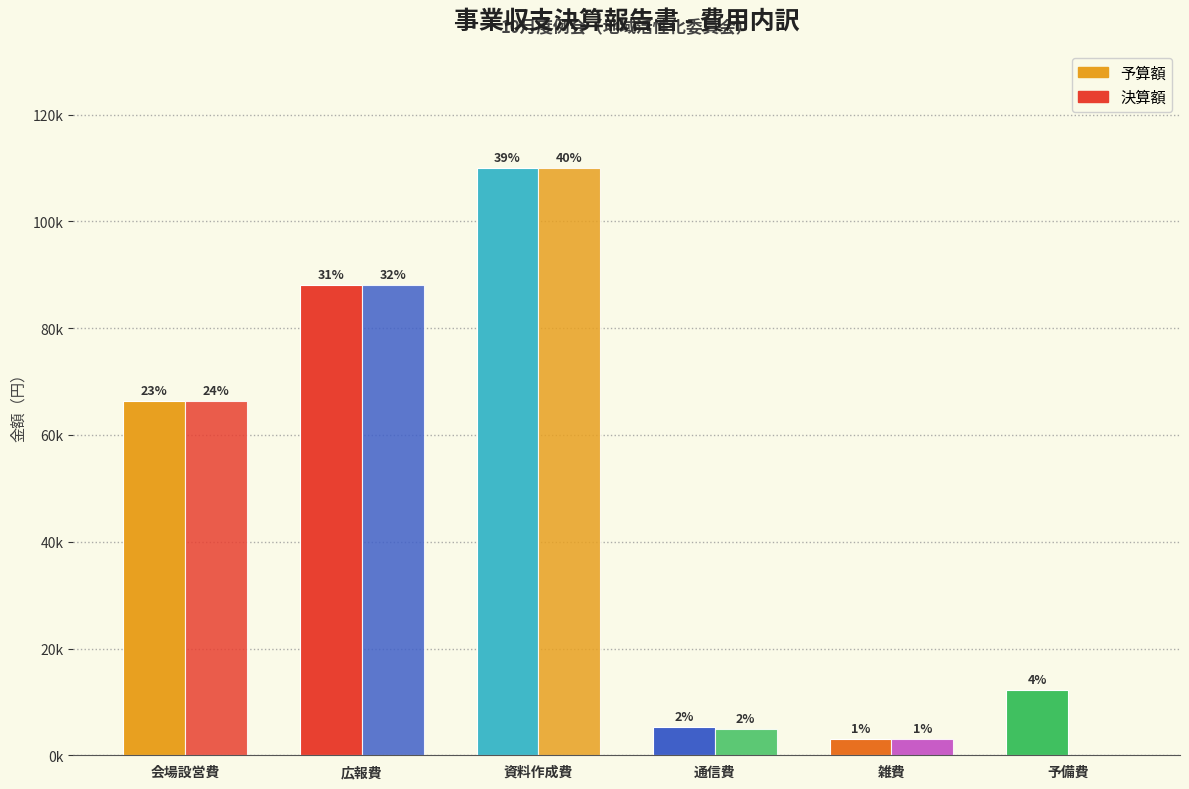

Are the bars horizontal?

No